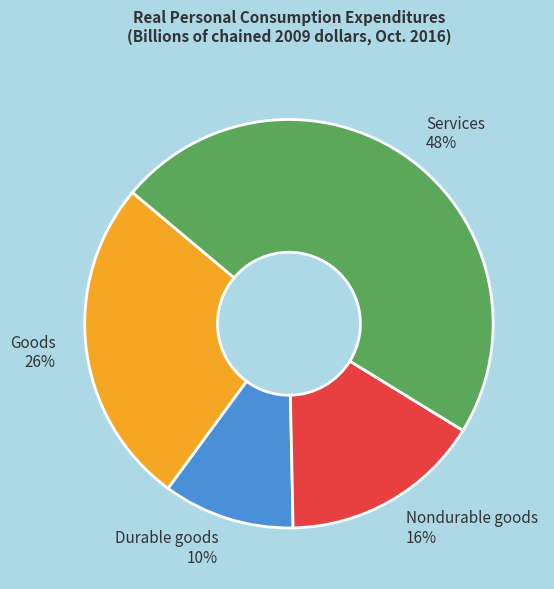

The Durable goods slice represents 10% of the pie. True or false?

True